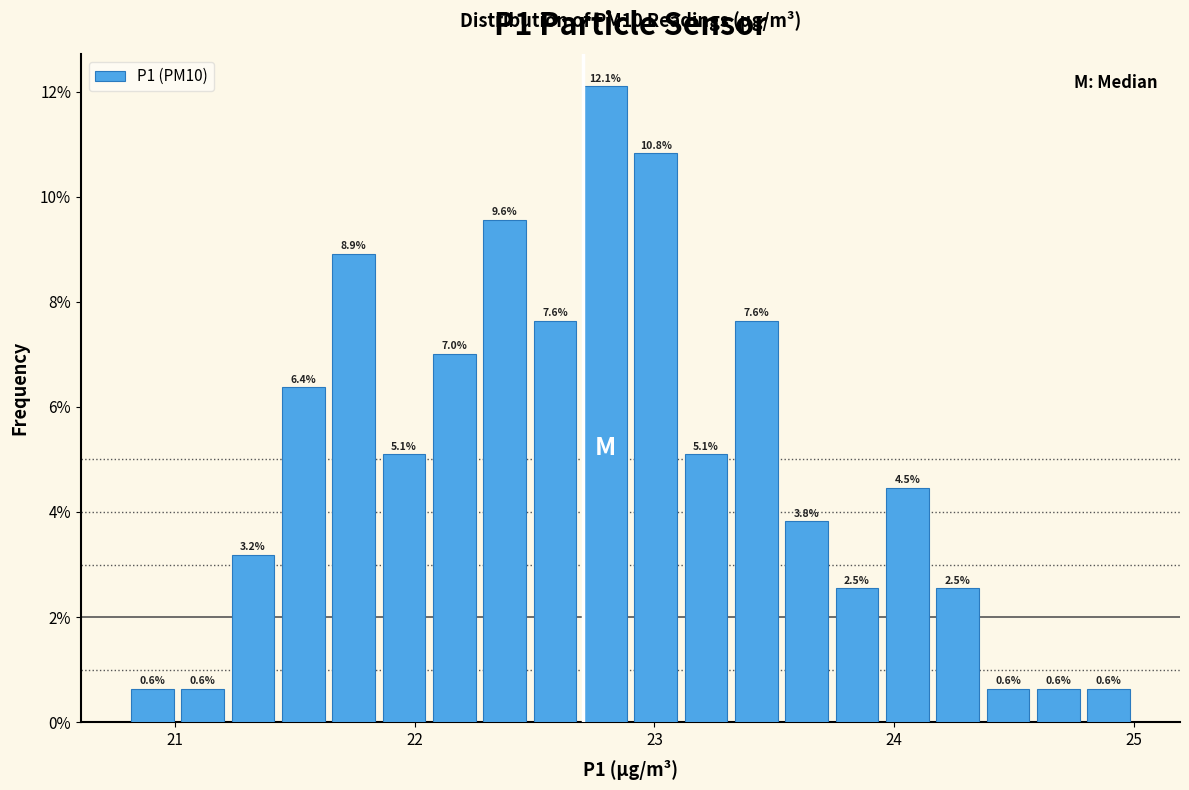

Read against the x-axis, roughly where is the centre of the tallest bar?

22.8